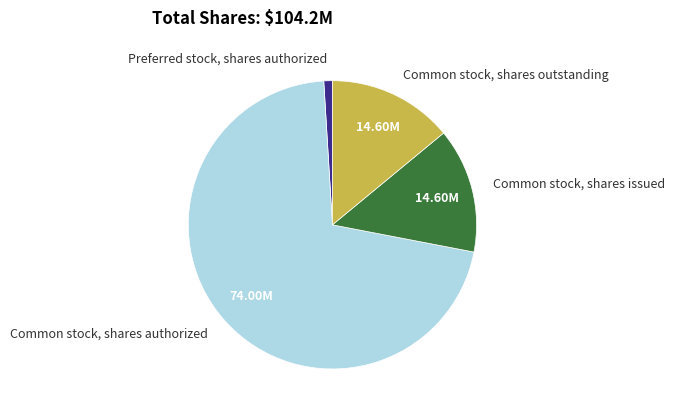

Between Preferred stock, shares authorized and Common stock, shares issued, which is larger?

Common stock, shares issued